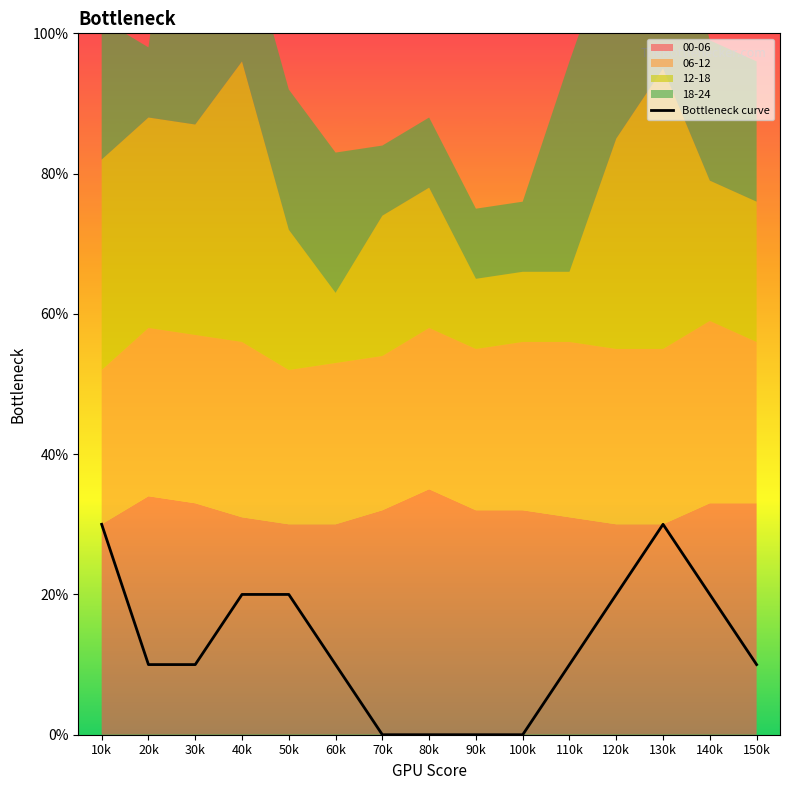

What is the greatest value displayed?

30